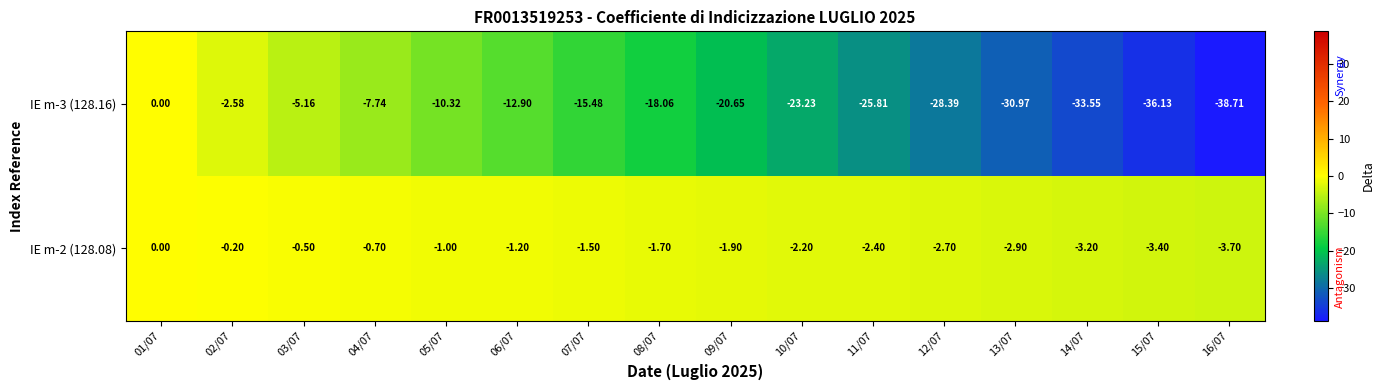

Is the value of IE m-3 (128.16) at 07/07 greater than the value of IE m-2 (128.08) at 13/07?

No